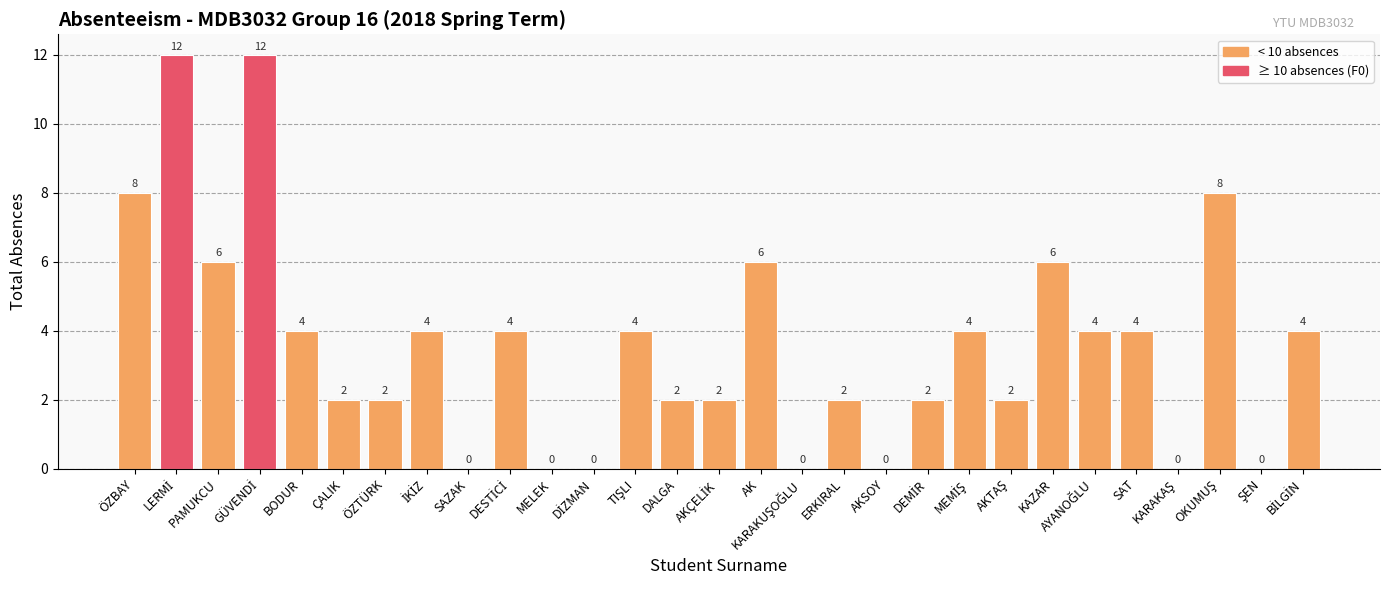

The chart shows a value of 2 at ÖZTÜRK. True or false?

True